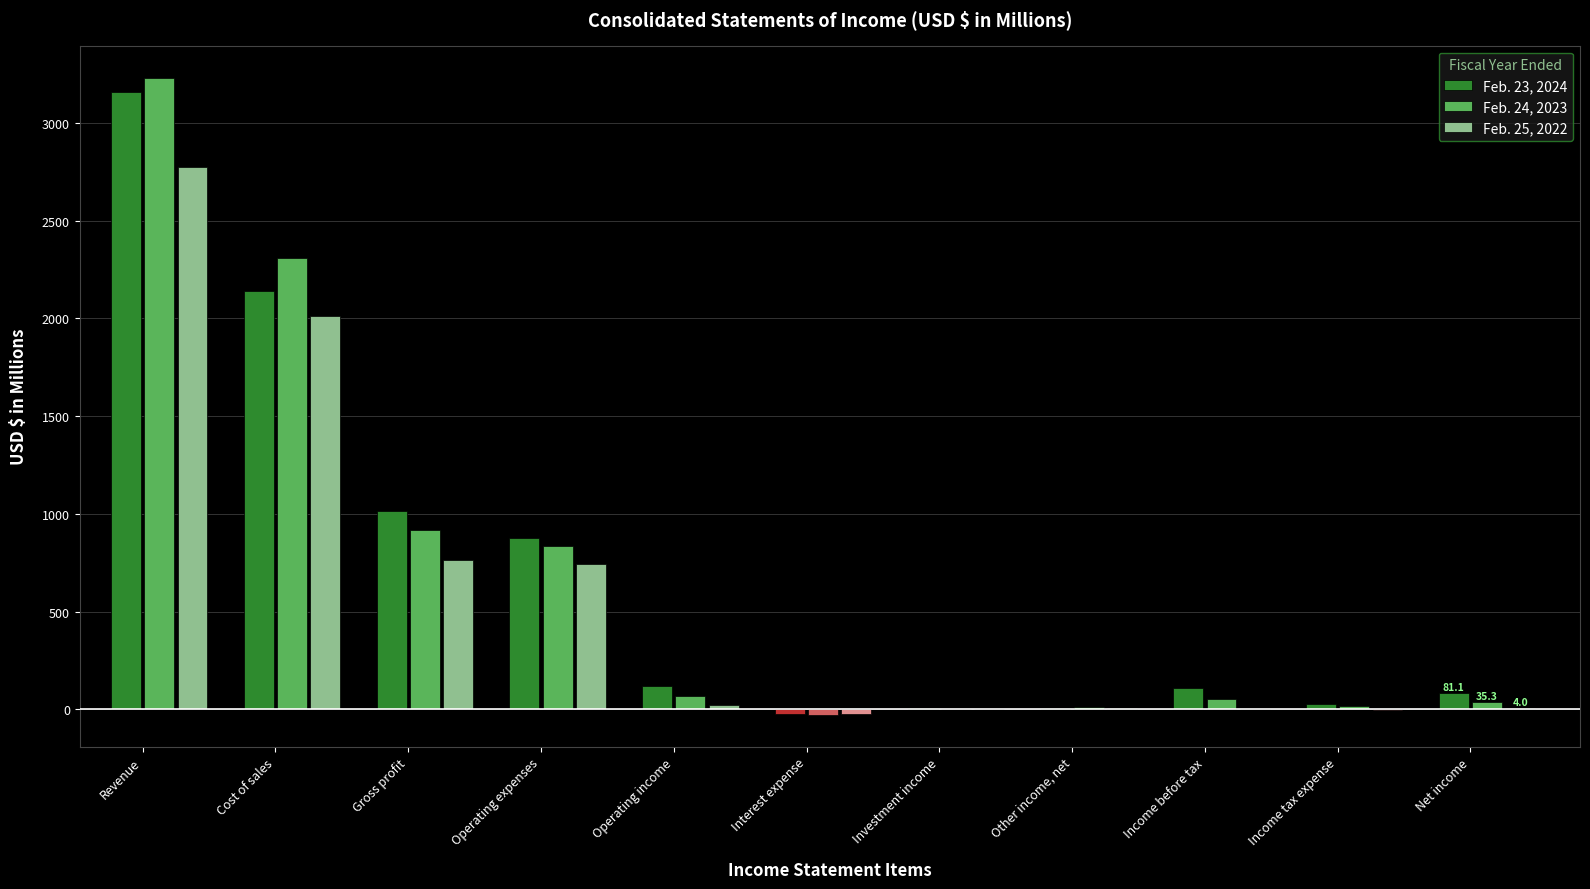

The value of Feb. 24, 2023 at Income tax expense is 16.3. True or false?

True